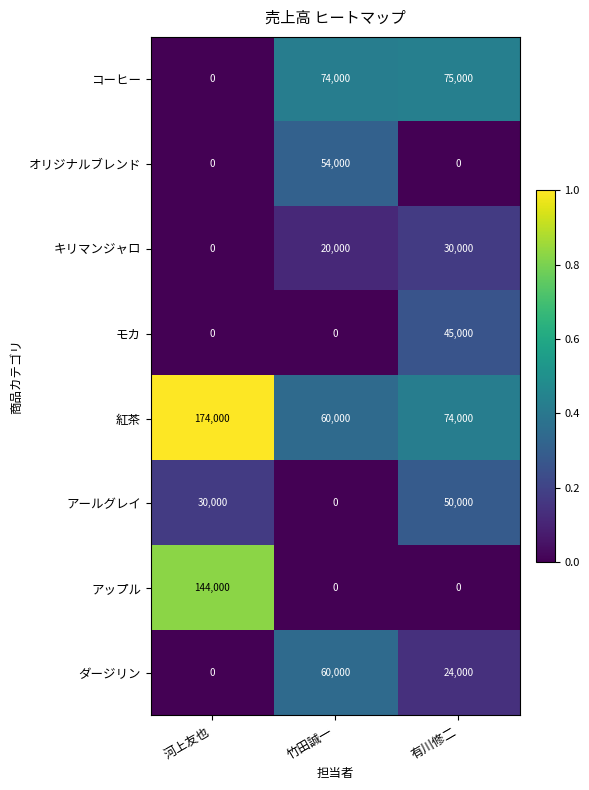

What is the difference between the maximum and minimum values in the 紅茶 series?

114000